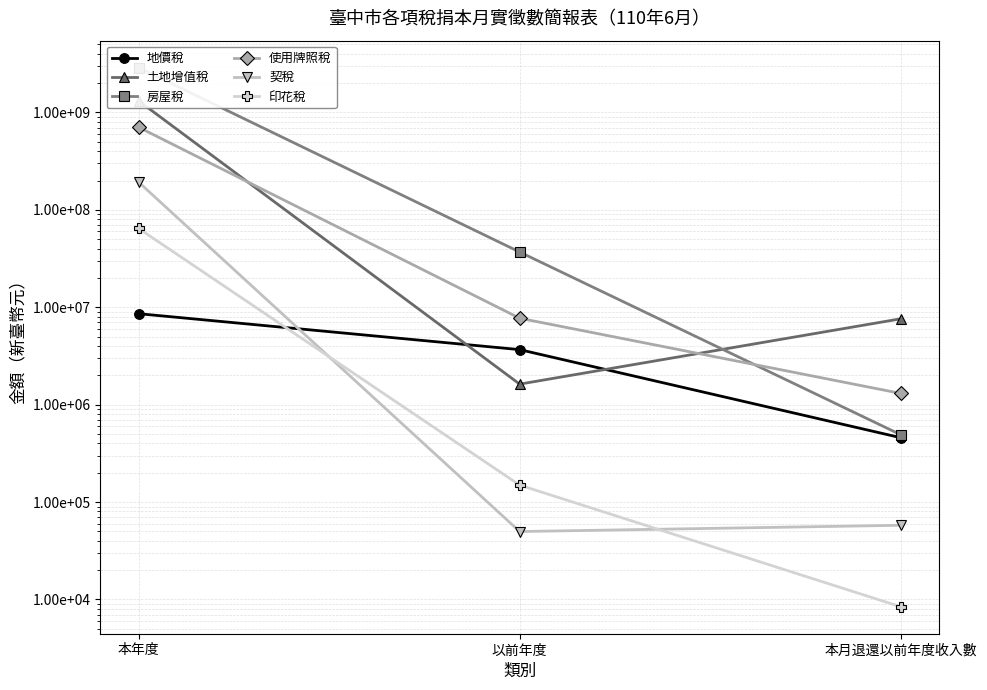

At 本月退還以前年度收入數, list the series in order from largest to smallest.

土地增值稅, 使用牌照稅, 房屋稅, 地價稅, 契稅, 印花稅